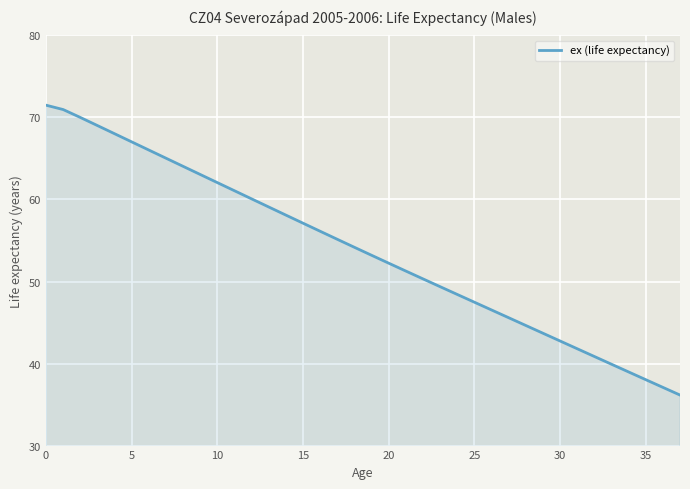

What is the minimum value shown in the chart?

36.2